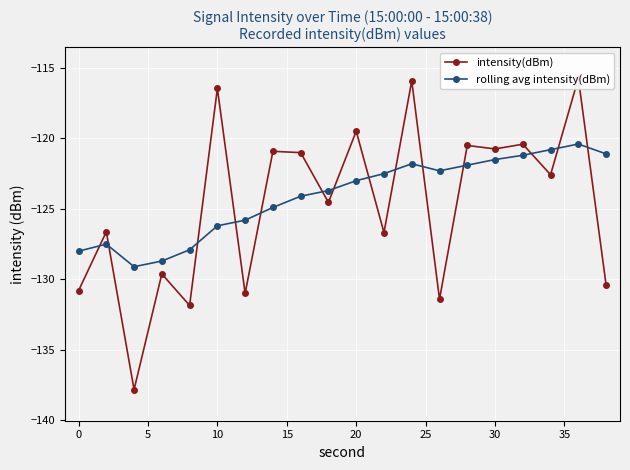

Is it true that rolling avg intensity(dBm) equals -126.2 at 10?

True